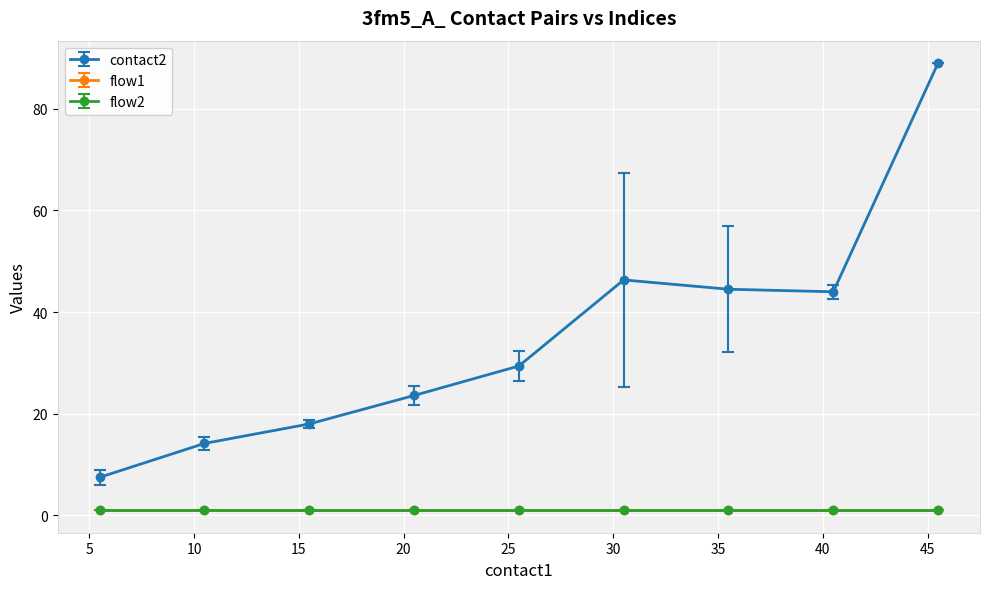

What is the minimum value for flow2?

1